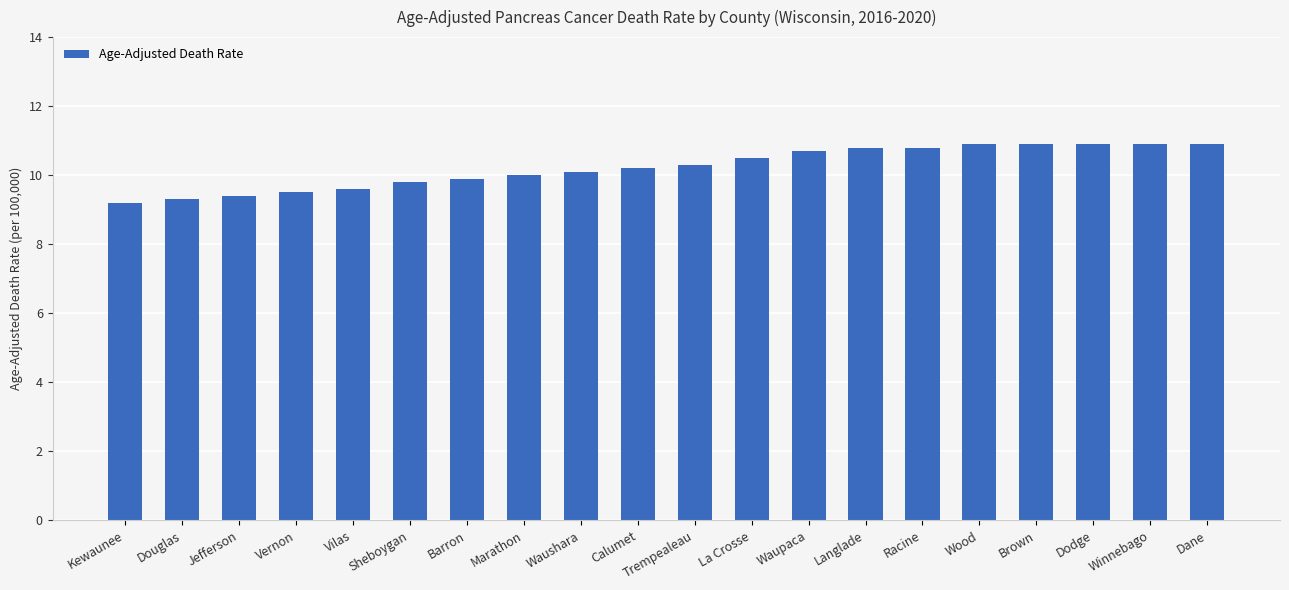

What is the minimum value shown in the chart?

9.2